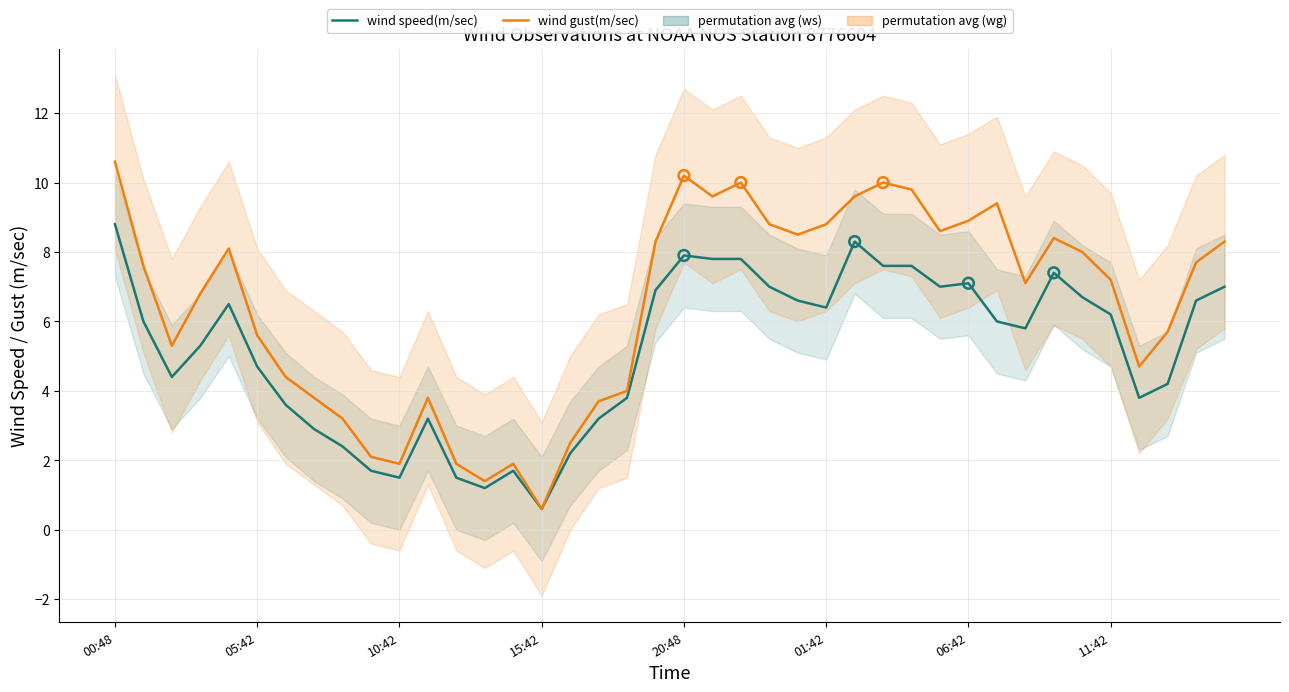

Which series reaches the maximum Y coordinate?

wind gust(m/sec)